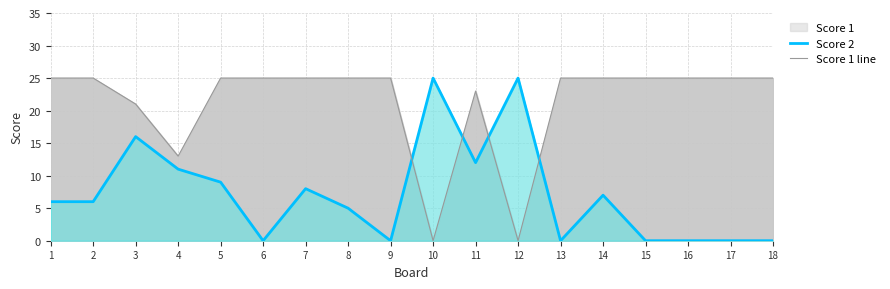

Which category has the highest value across all series?

10